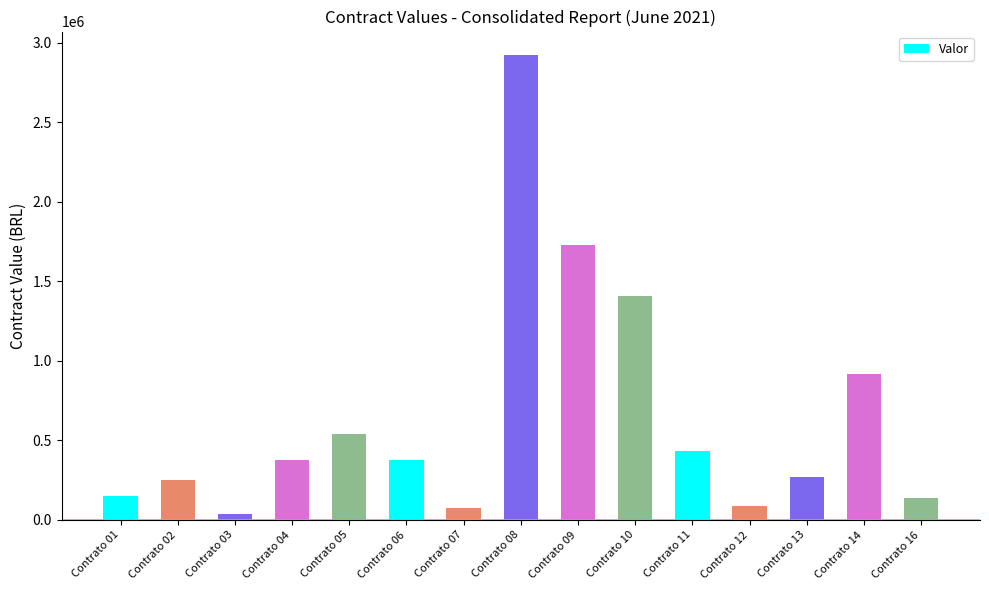

What is the value of the 1st bar from the left?

150000